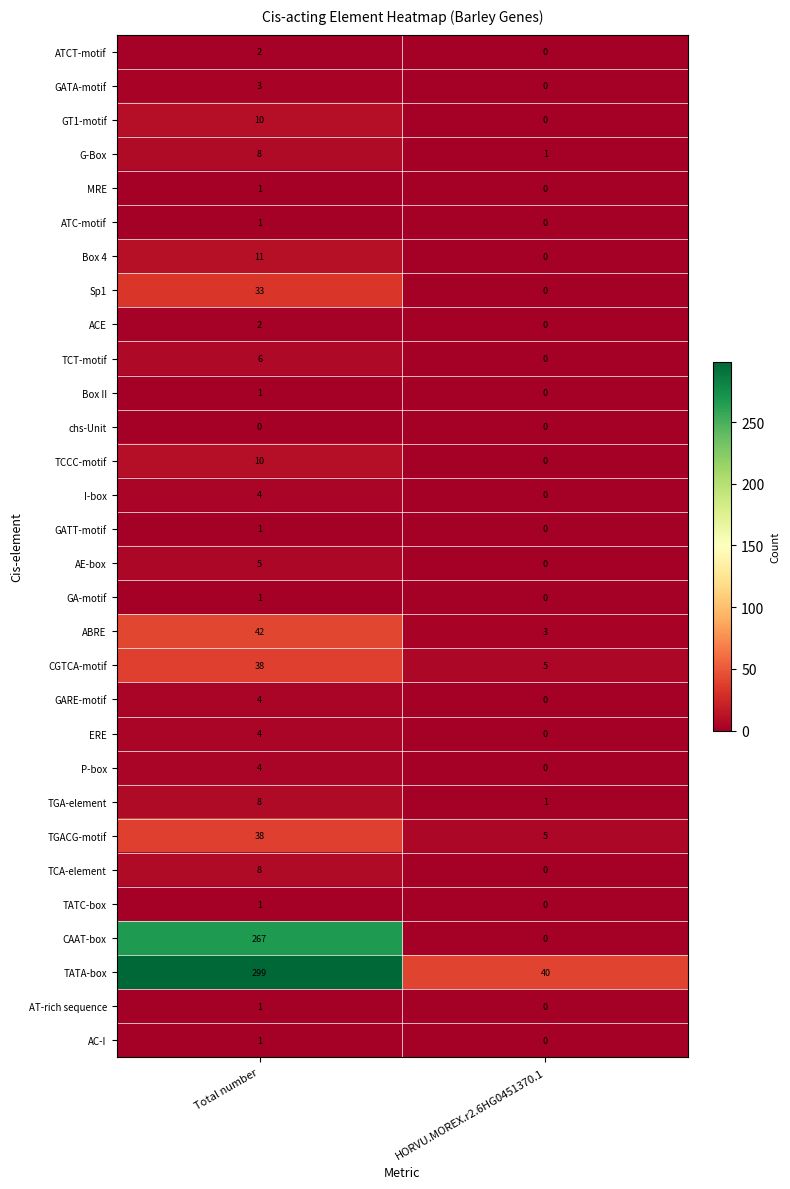

Which series has the widest spread of values?

CAAT-box